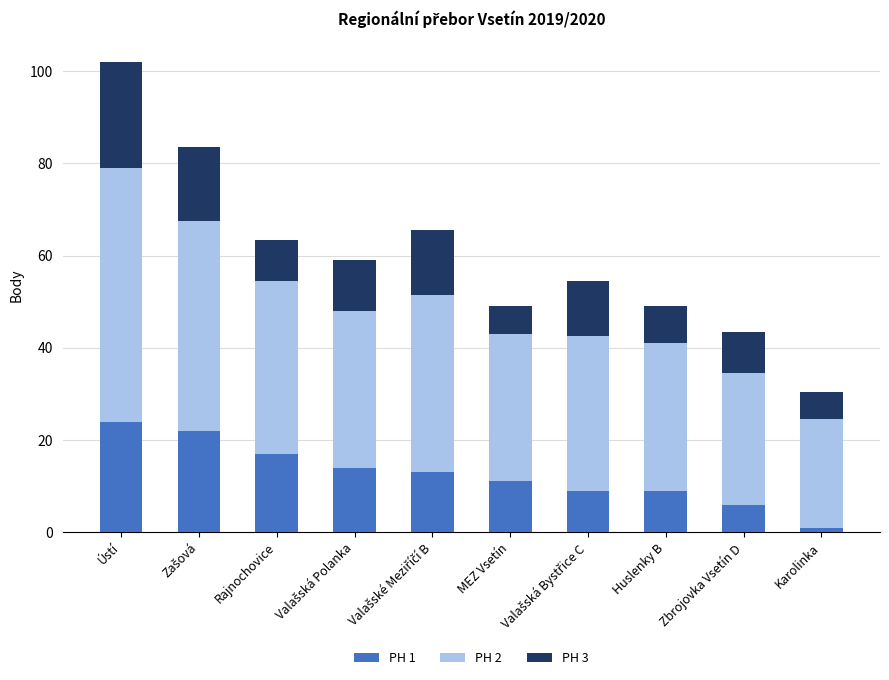

At which category is the sum across all series the highest?

Ústí